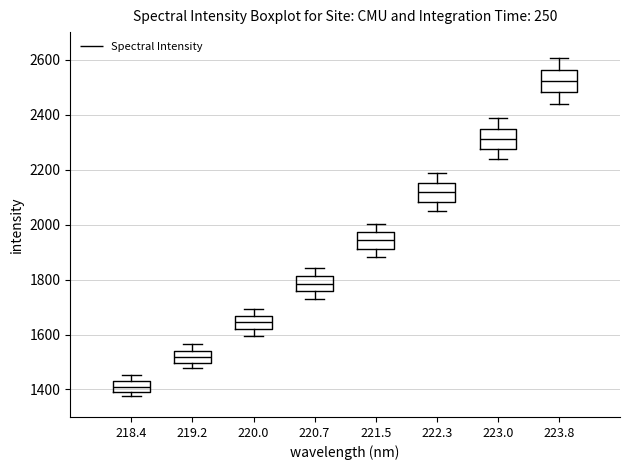

Where does the lower whisker of the box at x = 222.3 end on the y-axis? The values are not printed on the chart, so give them approximately, as read against the axis.

2040